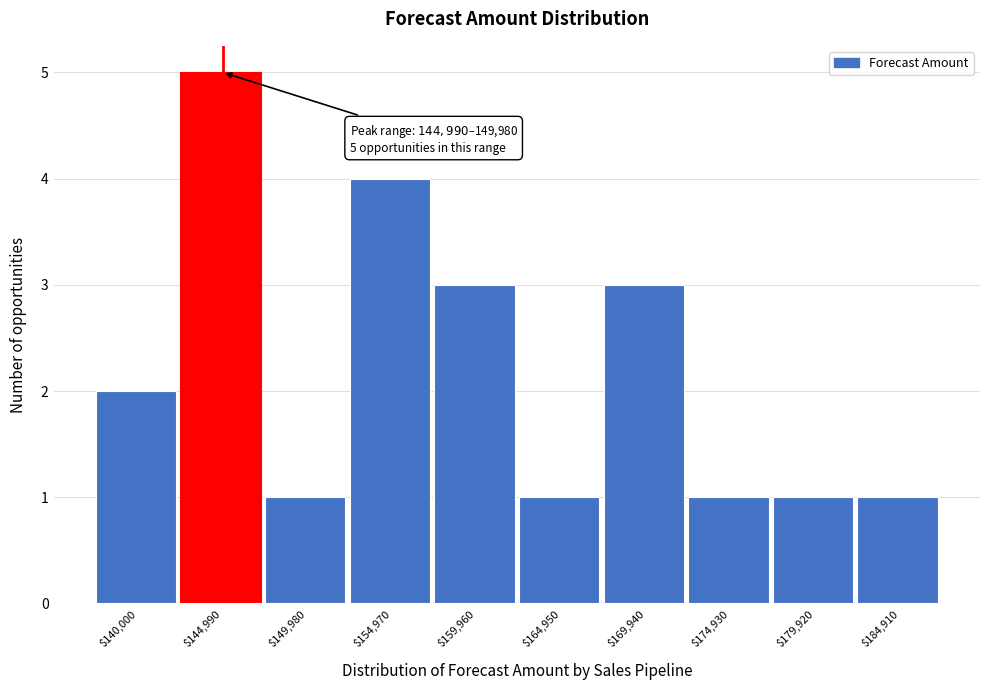

Reading left to right, what are all the values shown in this chart?

2	5	1	4	3	1	3	1	1	1